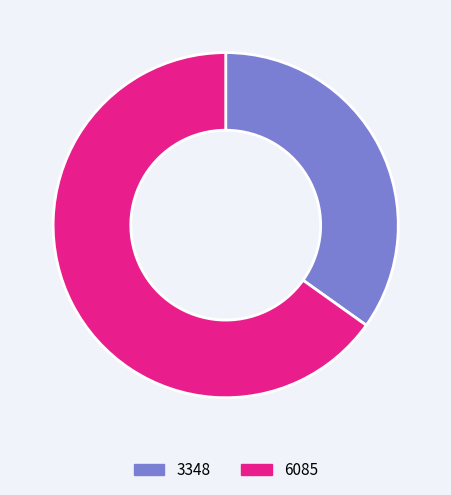

The 6085 slice represents 65% of the pie. True or false?

True